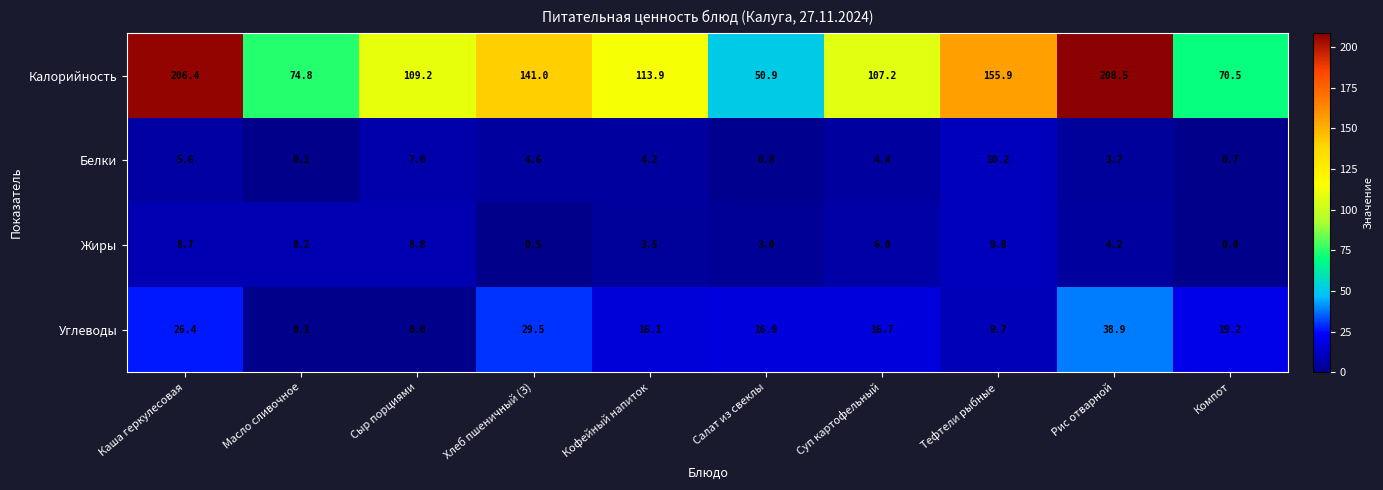

Between Каша геркулесовая and Суп картофельный, which series saw the biggest shift?

Калорийность